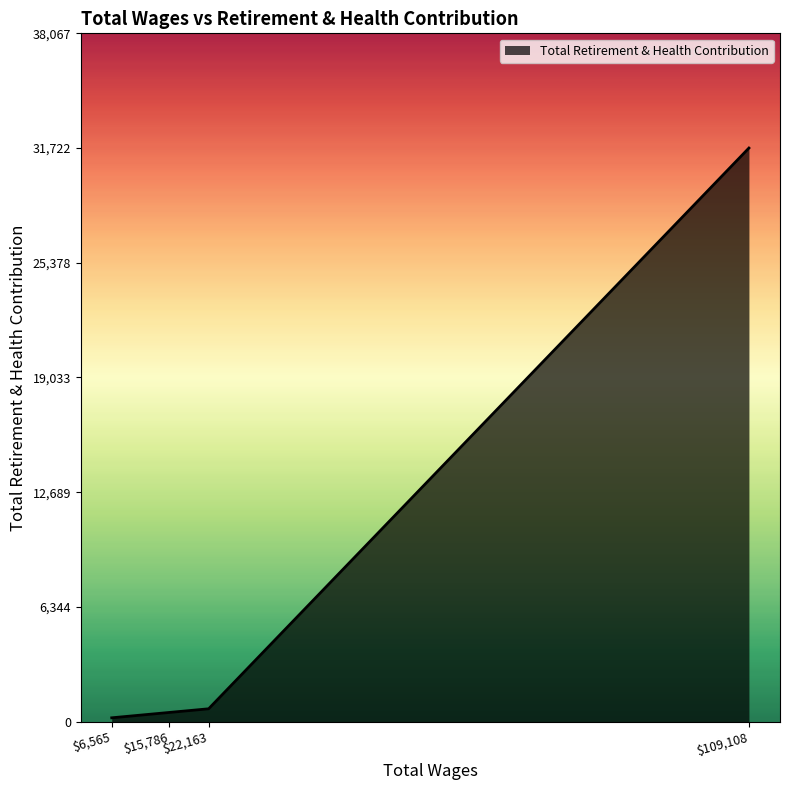

What is the difference between the maximum and minimum values?

31513